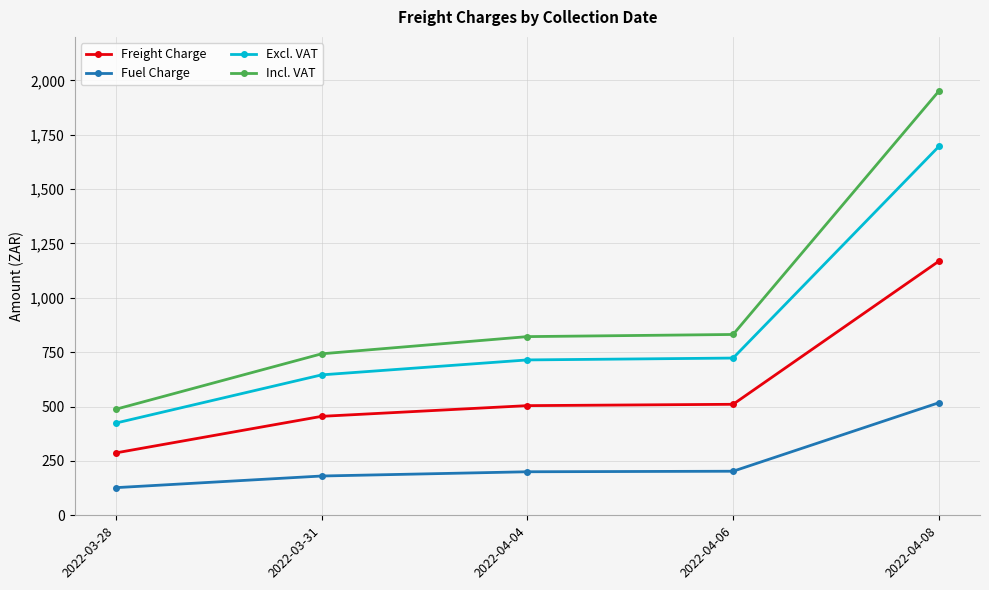

What is the difference between the Incl. VAT values at 2022-03-28 and 2022-03-31?

254.9